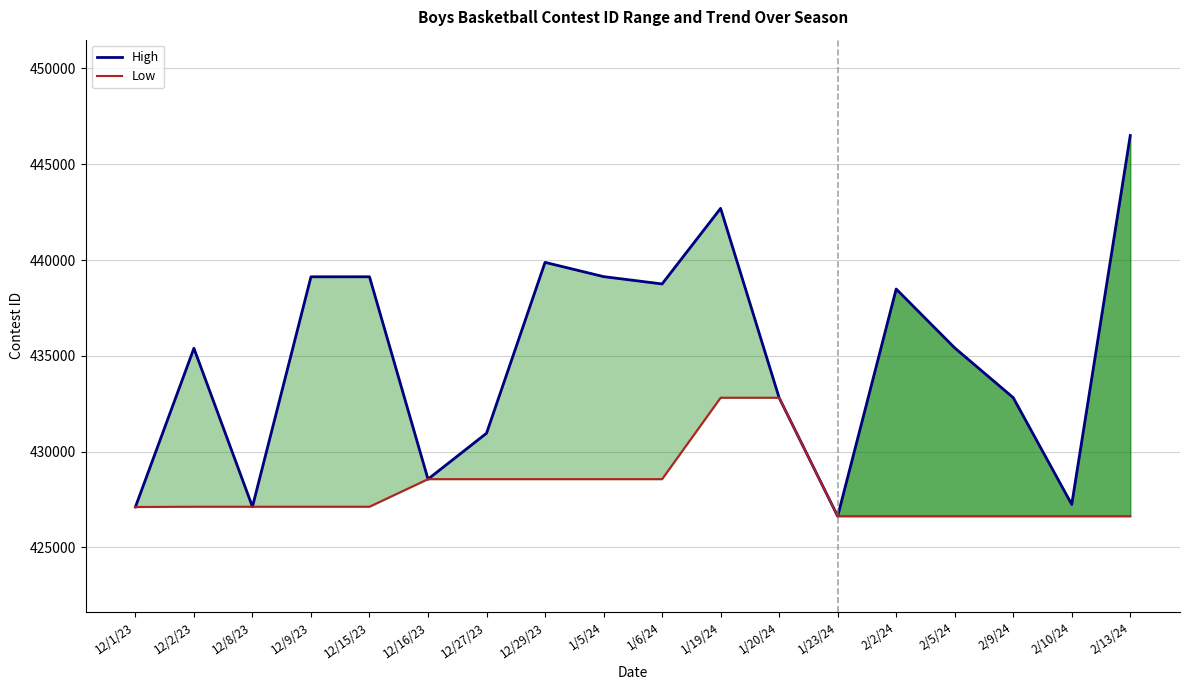

How many interior local peaks does the High series have?

5